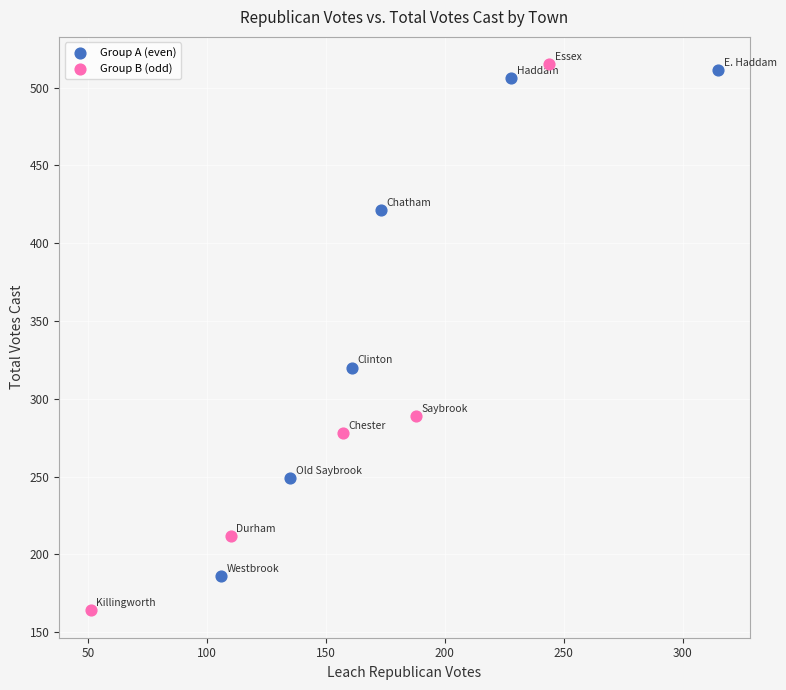

Which series has the largest Y range (max minus min)?

Group B (odd)